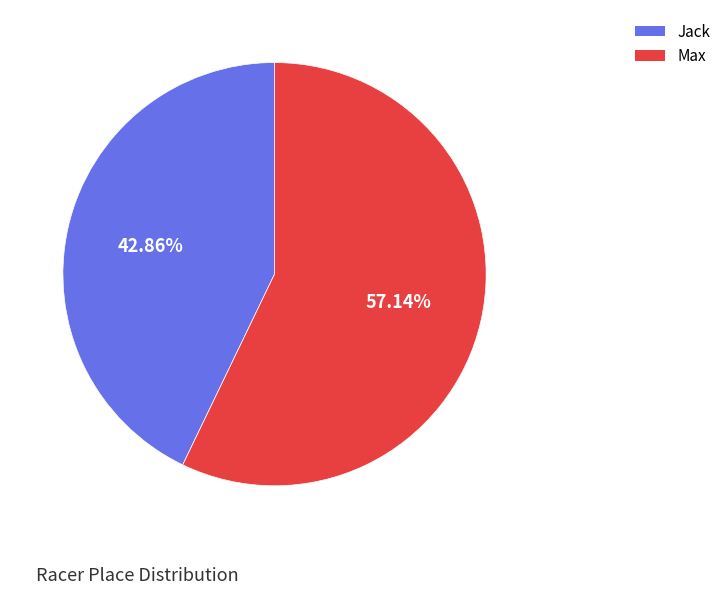

To the nearest percent, what is the combined percentage of Jack and Max?

100%